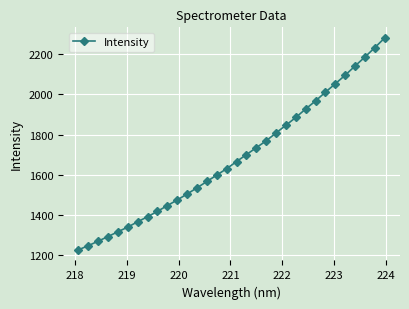

What is the smallest value displayed?

1224.4